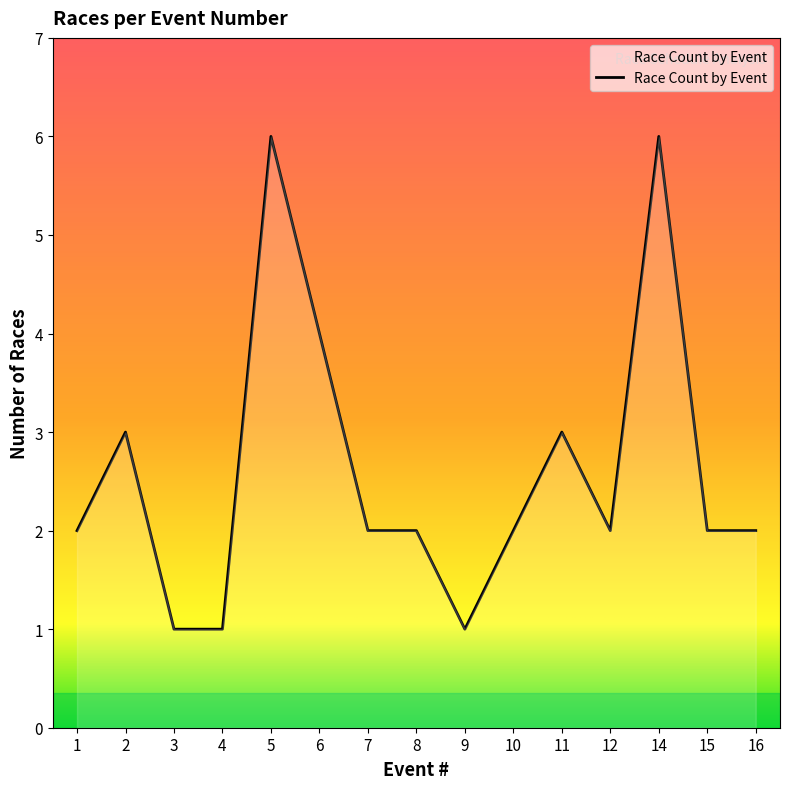

The value at 5 is 10. True or false?

False